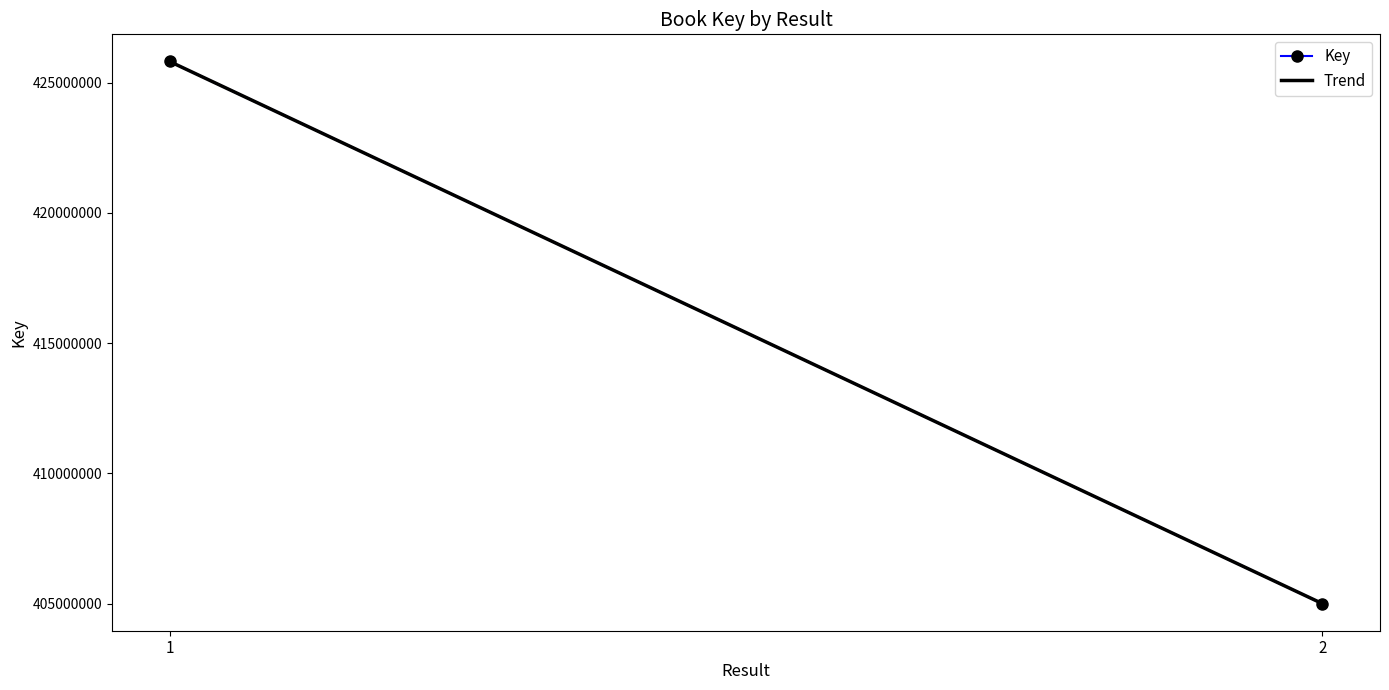

What is the average value?

415407675